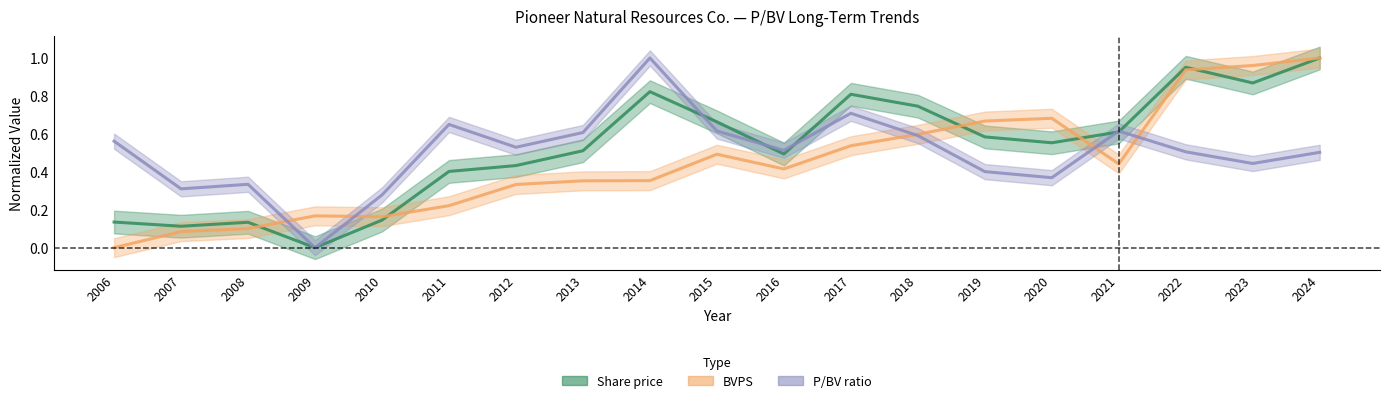

What is the sum of all Share price values?

10.0